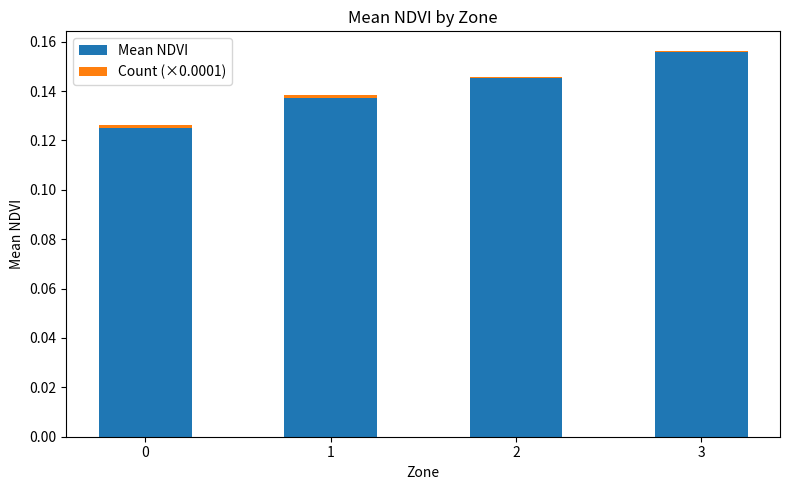

The value of Mean NDVI at 2 is 0.3. True or false?

False